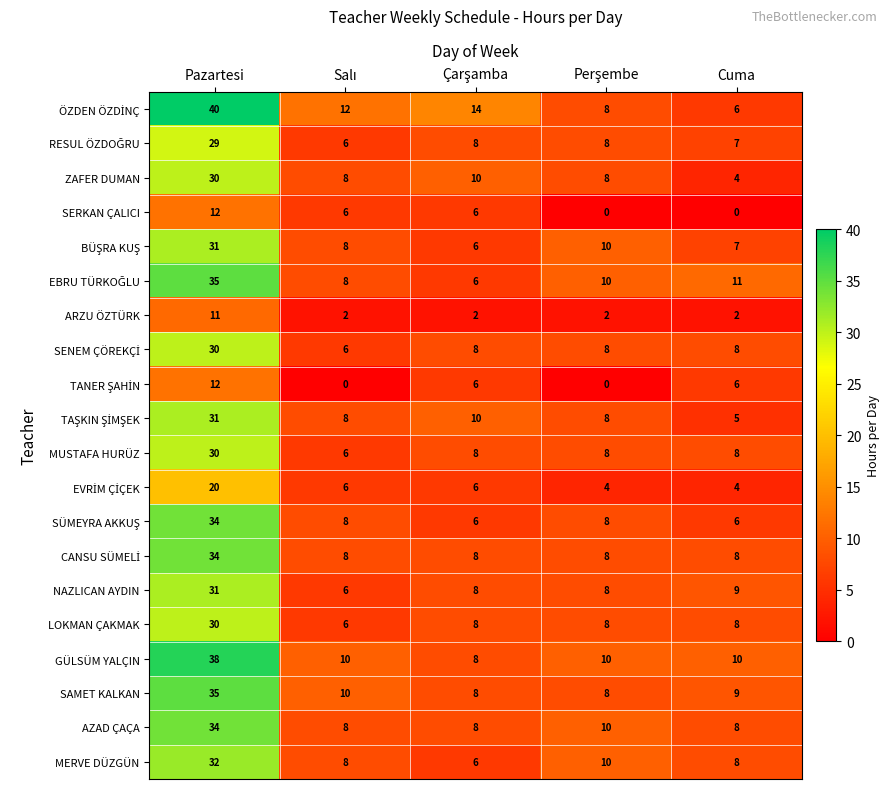

At which label does MUSTAFA HURÜZ first exceed 8?

Pazartesi